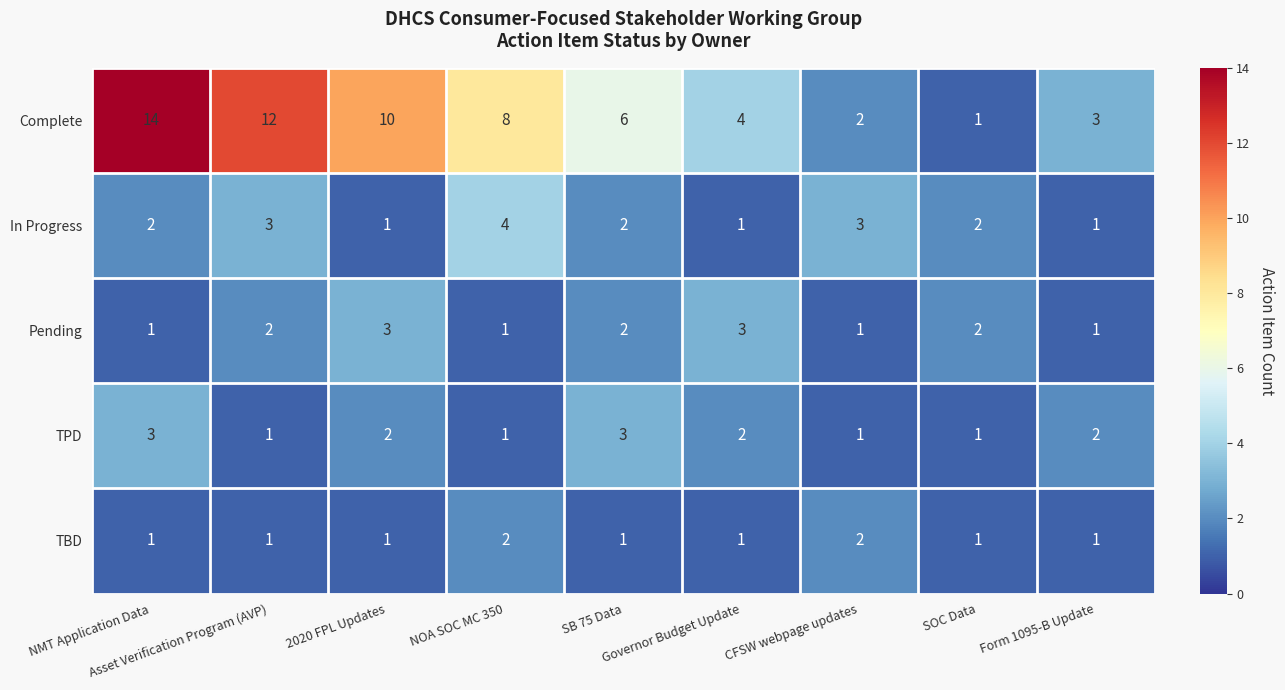

Count the Pending values in the range 1 to 2.

7